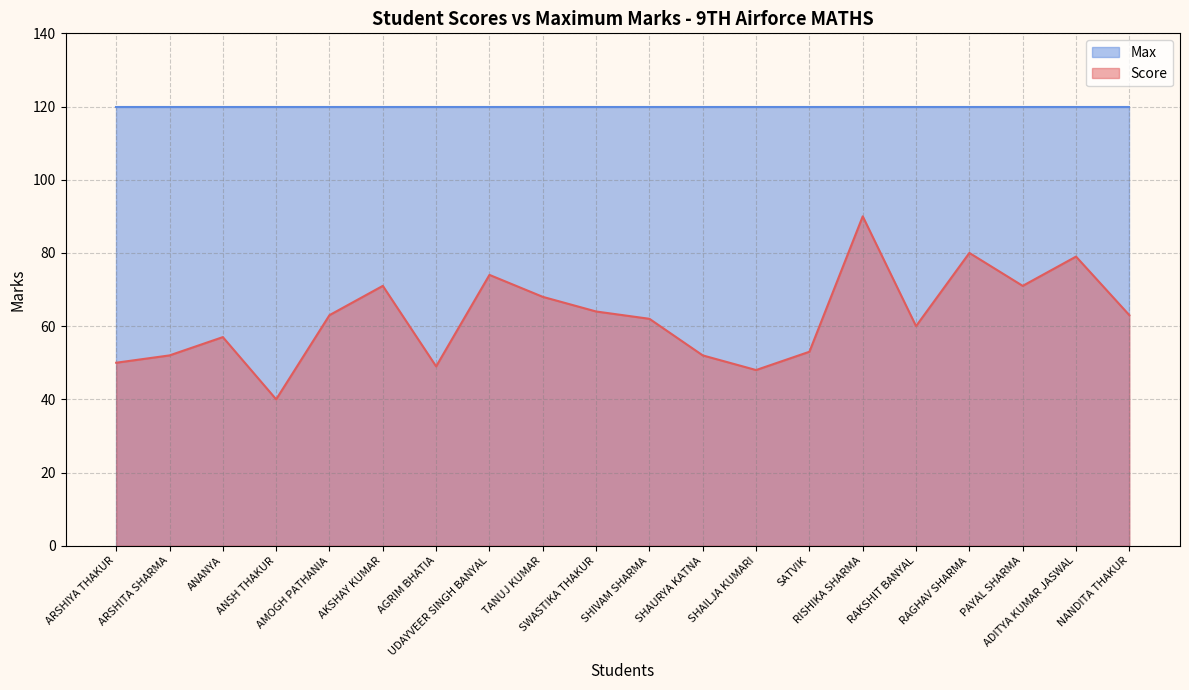

Which category has the highest value across all series?

RISHIKA SHARMA